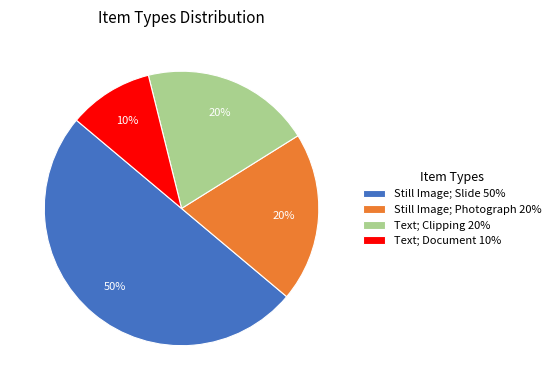

To the nearest percent, what is the average slice percentage?

25%